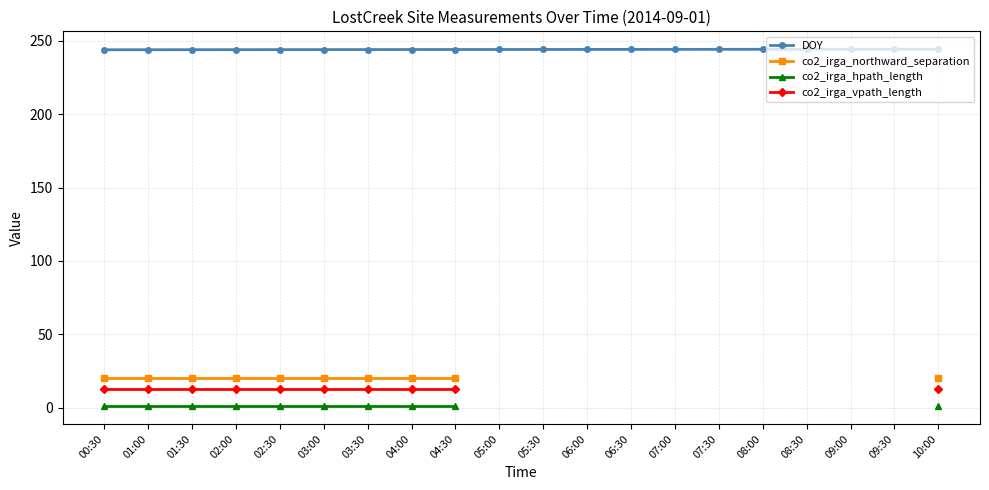

What is the value of the DOY point at the 14th from the left?

244.3